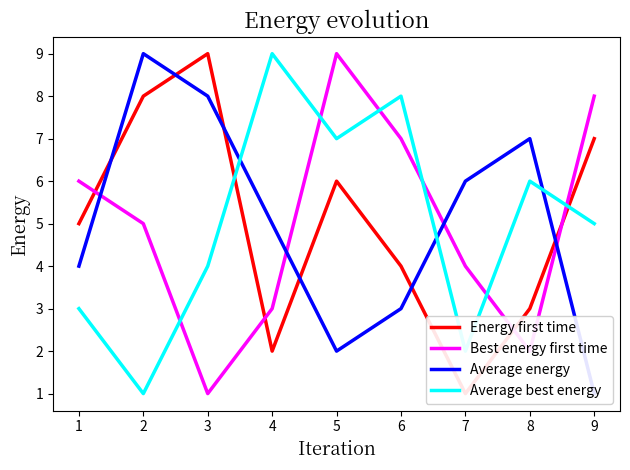

The value of Average best energy at 3 is 7. True or false?

False